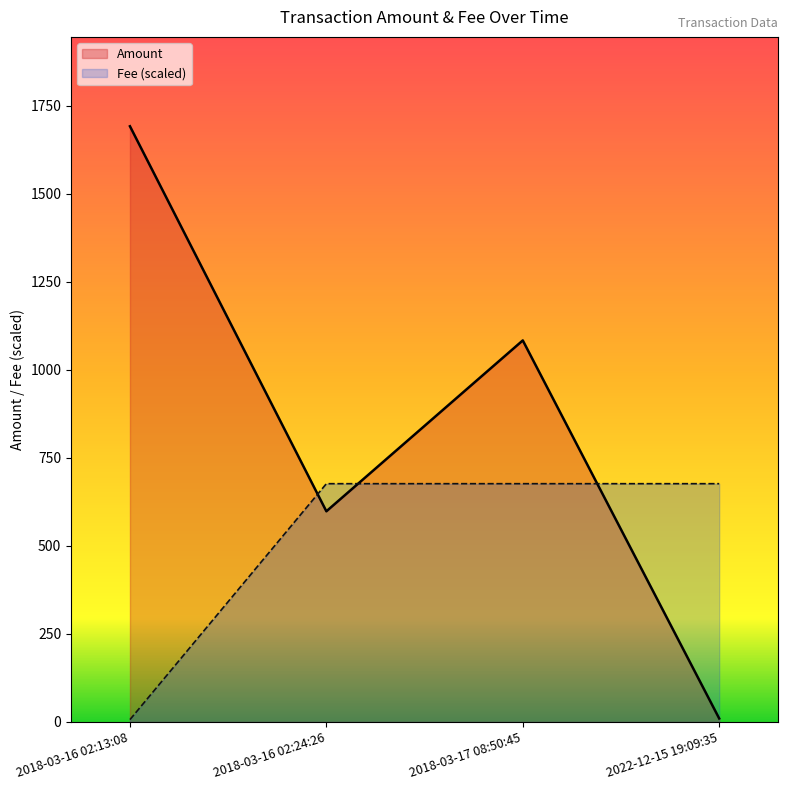

Reading left to right, list all the values displayed in this chart.

Amount: 1692.0	598.4	1083.7	10.0
Fee: 6.8	676.8	676.8	676.8